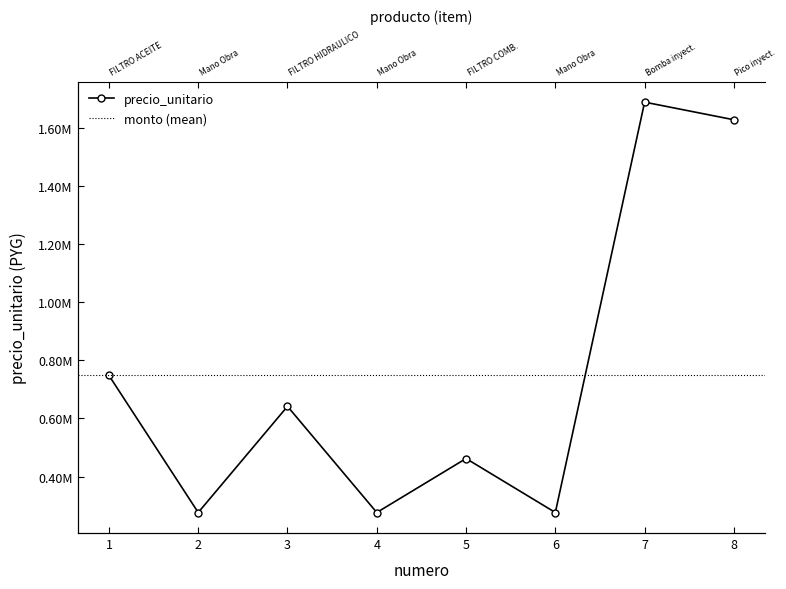

How many data points does each series have?

8